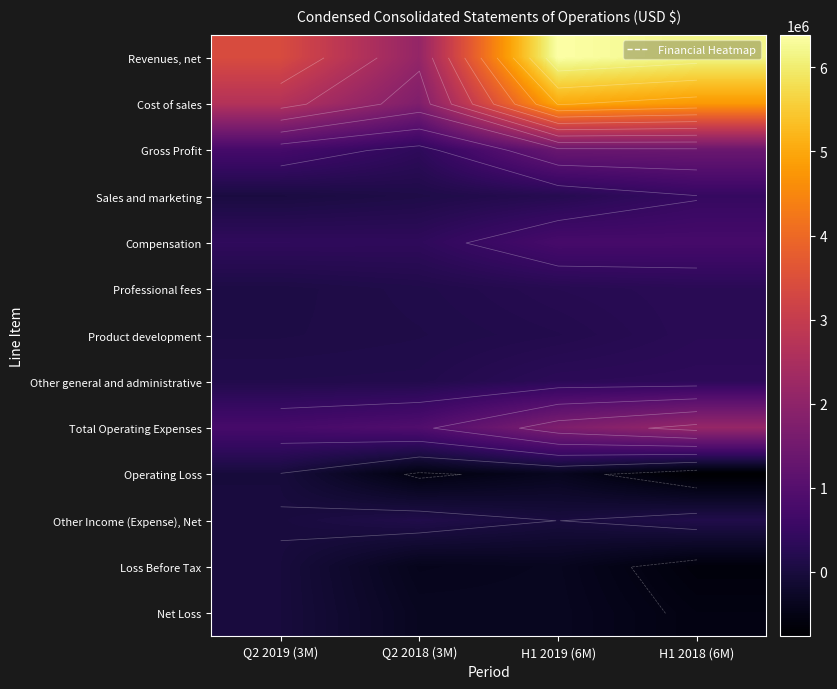

What is the greatest value displayed?

6386624